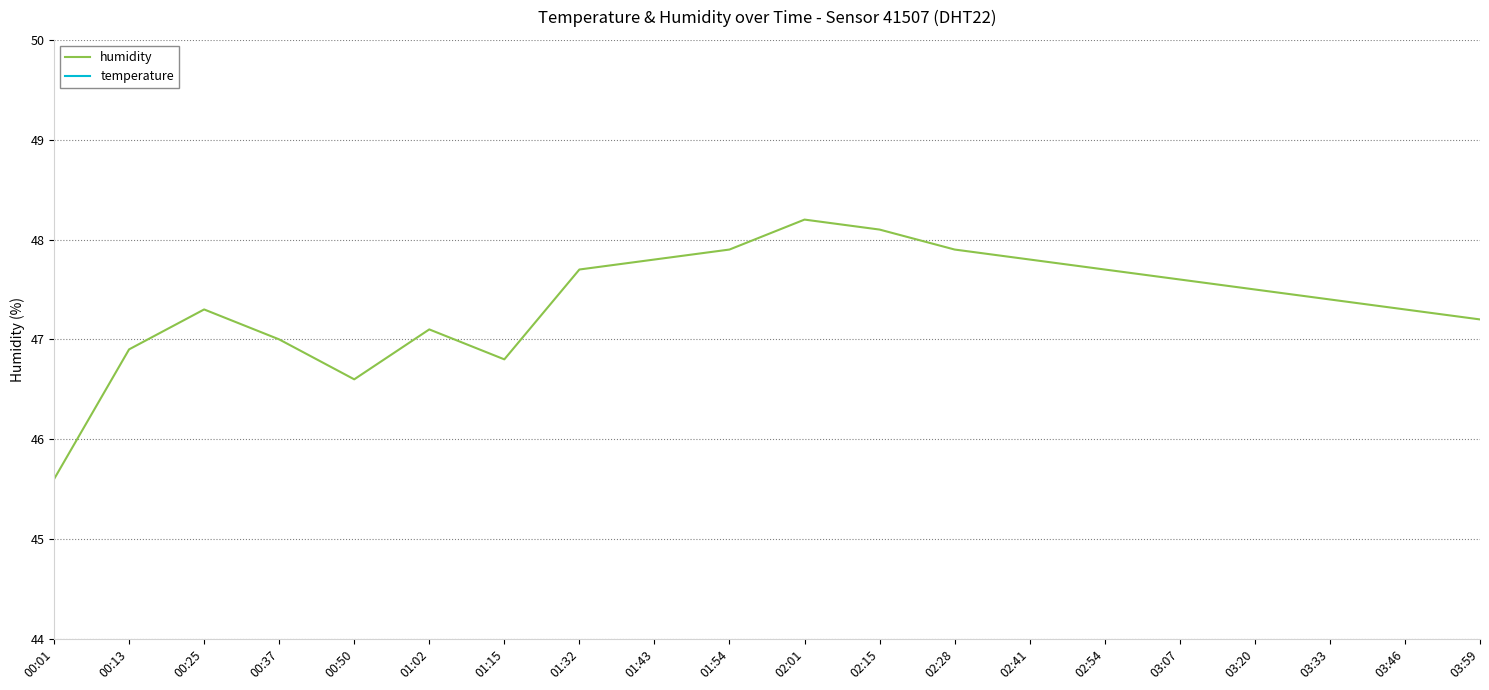

Does the chart display data point markers on the line(s)?

No